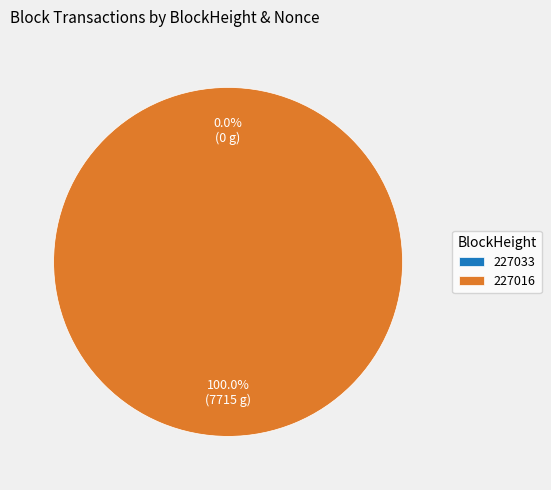

How many slices are in this pie chart?

2